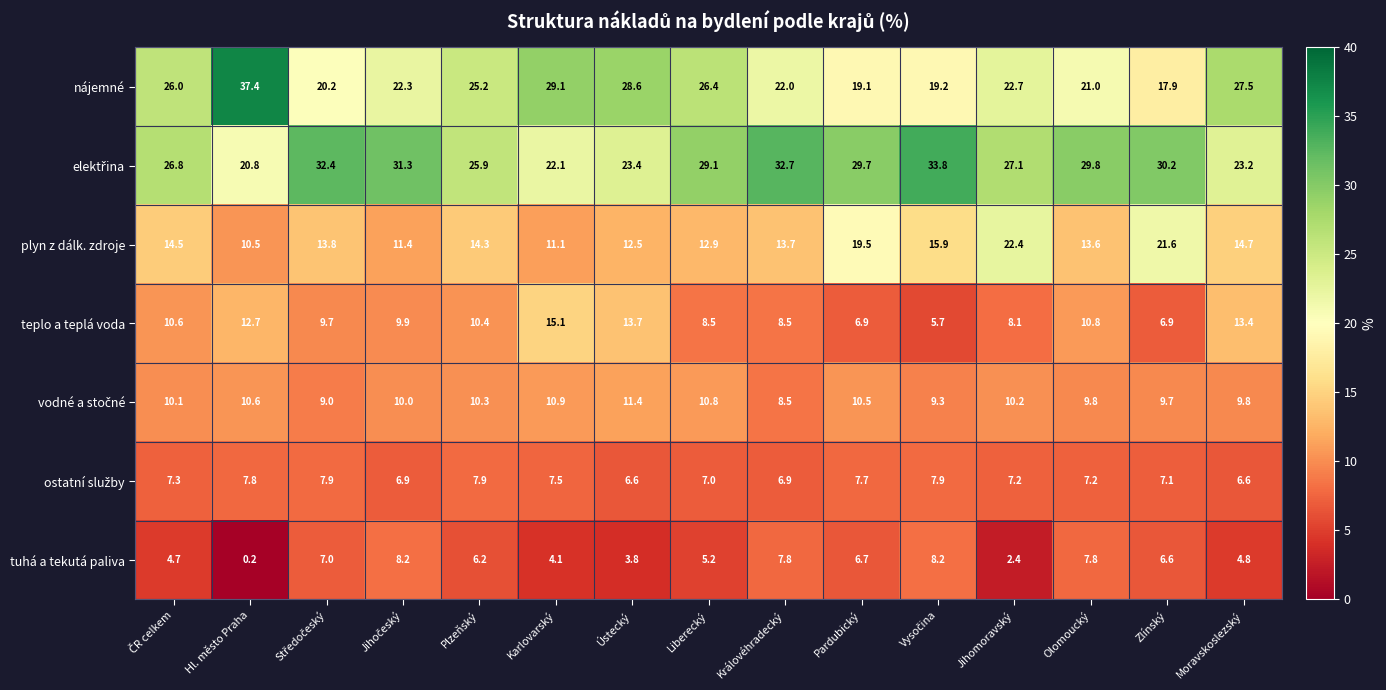

Which series changed the most between Hl. město Praha and Karlovarský?

nájemné